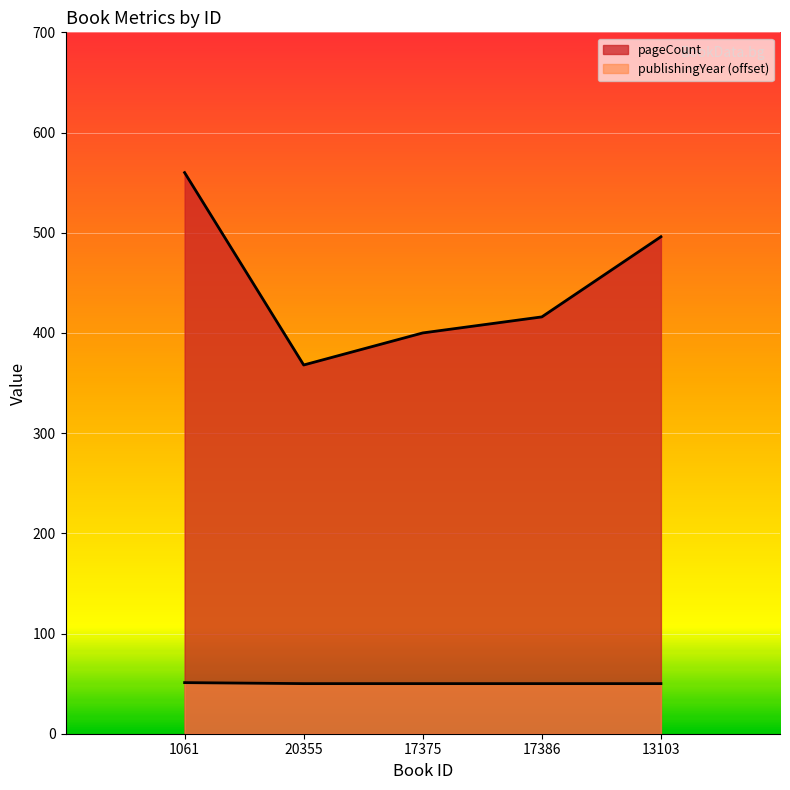

At how many categories does at least one series exceed 175?

5